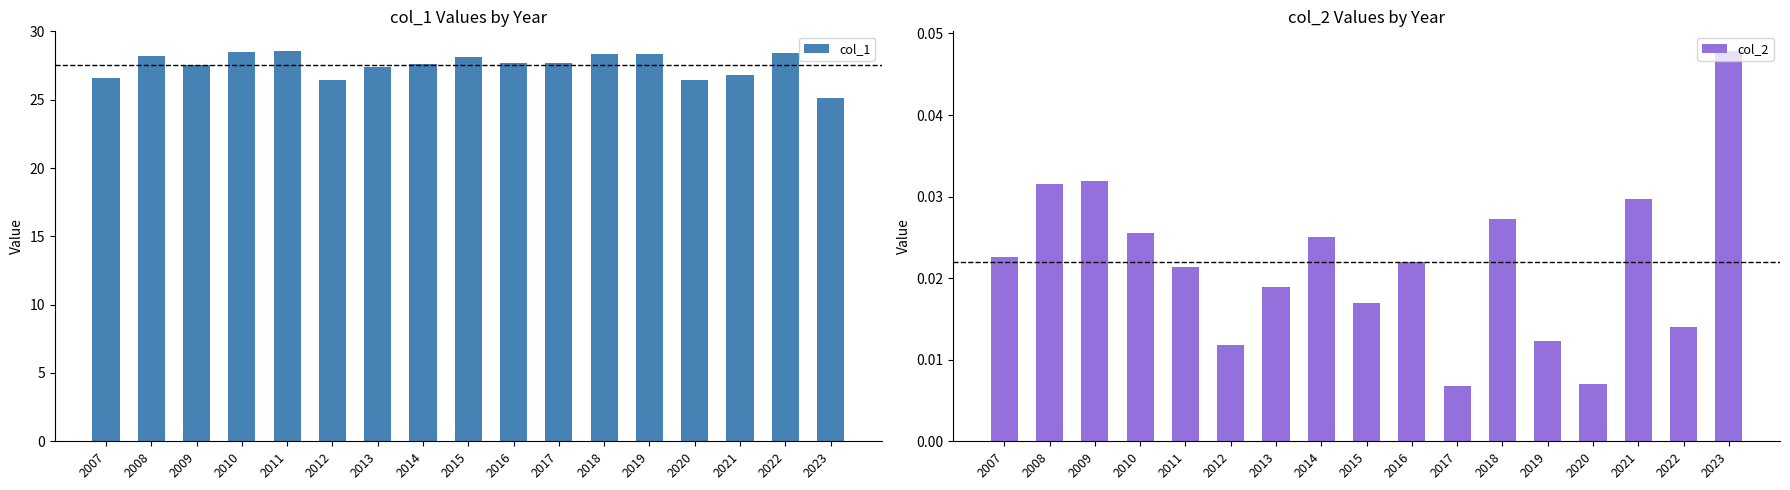

Does the chart contain stacked bars?

No